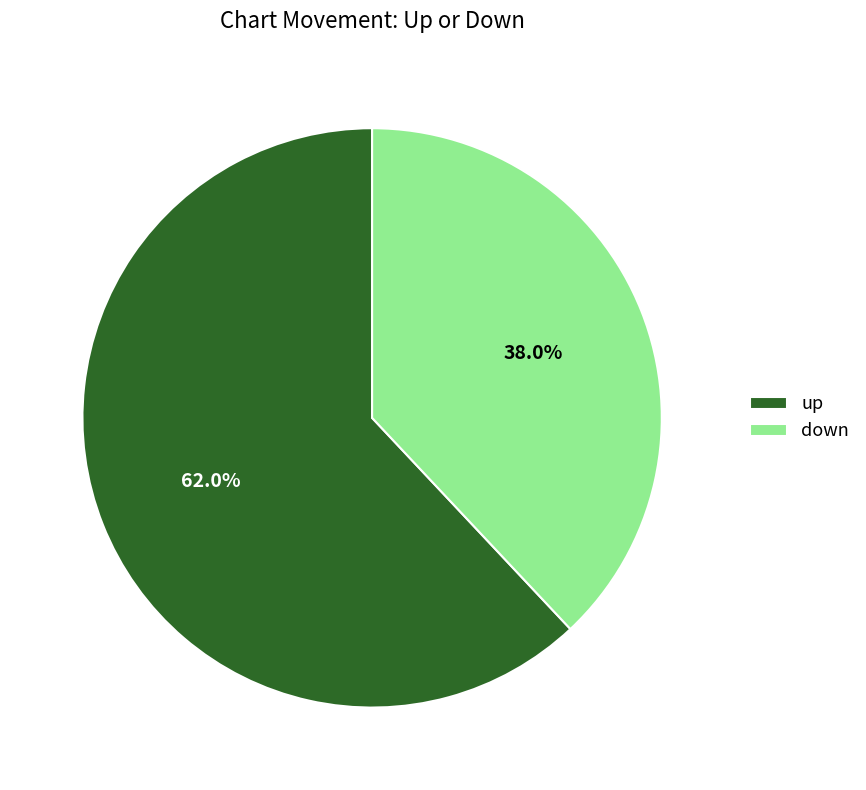

How many slices are in this pie chart?

2